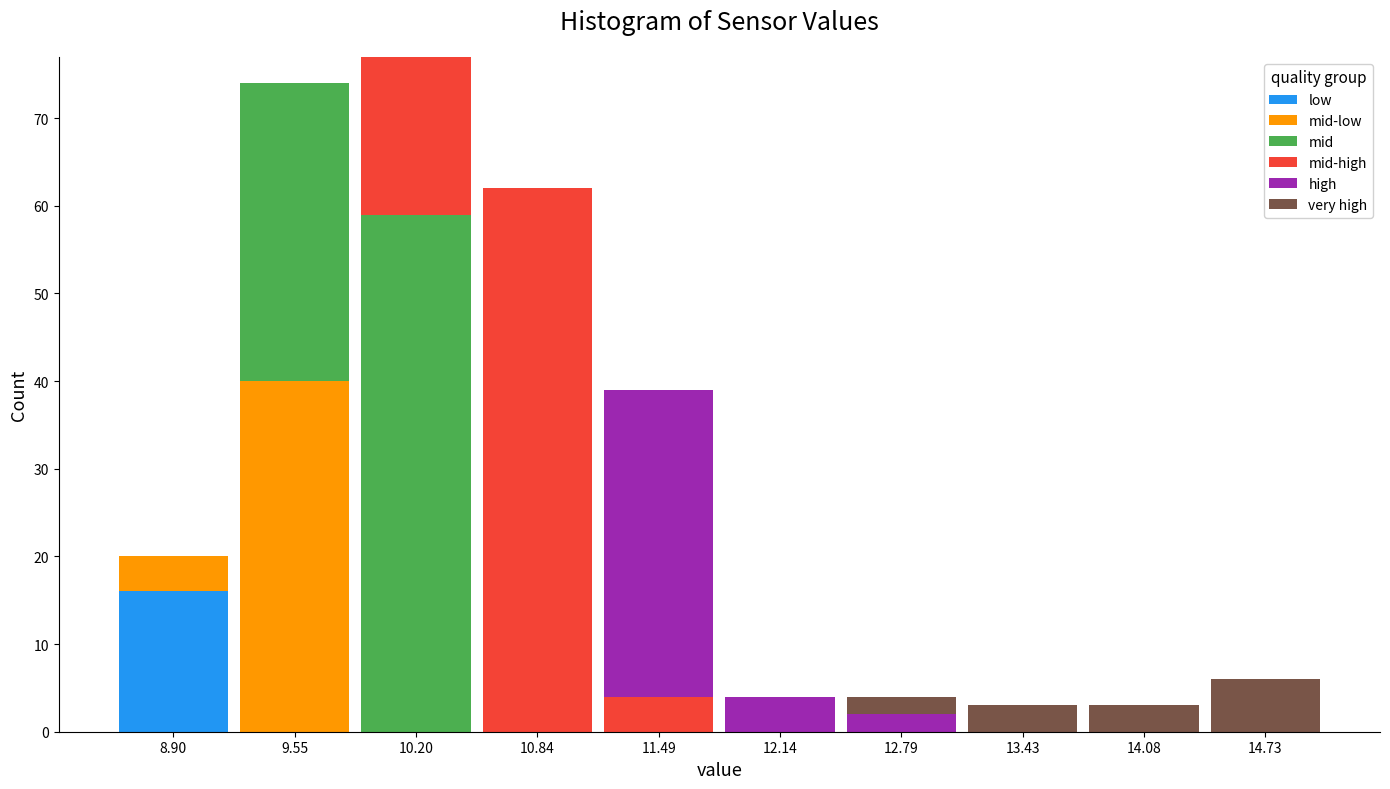

Reading left to right, list every stacked bar in this chart as the range it spans on the x-axis followed by its total height. Neither the bar edges nor the heights are printed on the chart, so give them approximately, as read against the axes.

8.6 to 9.2: 20
9.2 to 9.9: 74
9.9 to 10.5: 77
10.5 to 11.2: 62
11.2 to 11.8: 39
11.8 to 12.5: 4
12.5 to 13.1: 4
13.1 to 13.8: 3
13.8 to 14.4: 3
14.4 to 15.1: 6